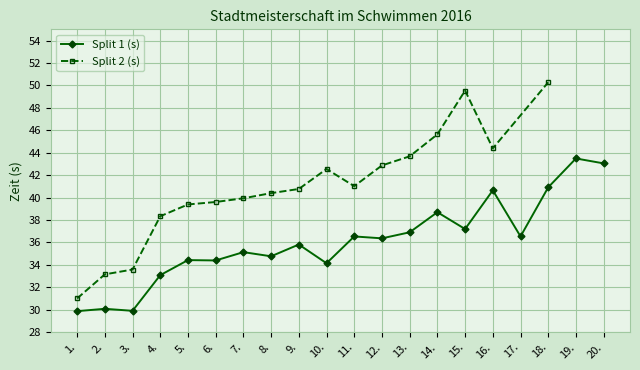

The chart shows a value of 19.5 at 9.. True or false?

False